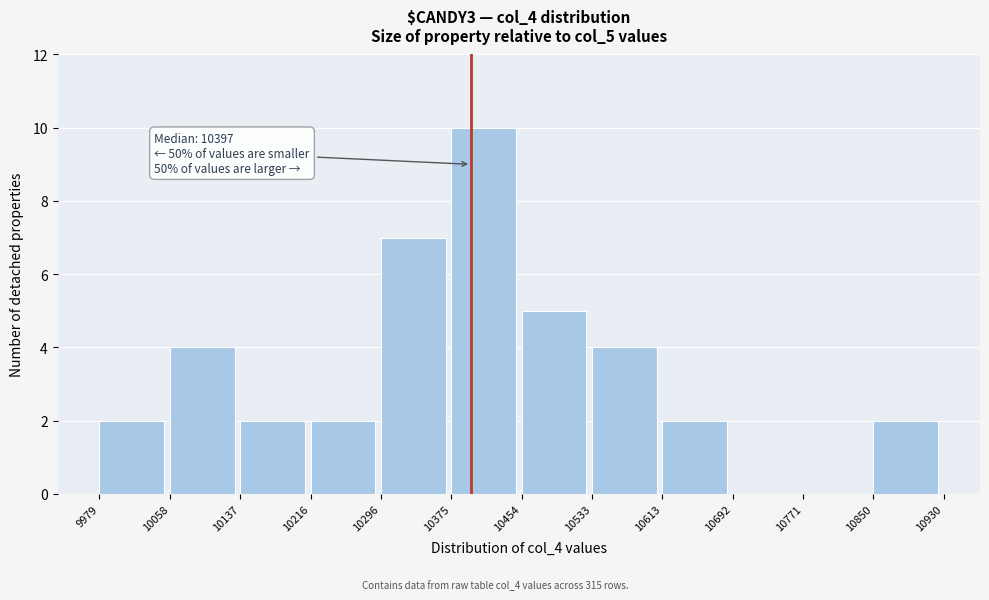

Which range on the x-axis has the tallest bar?

10375 to 10454